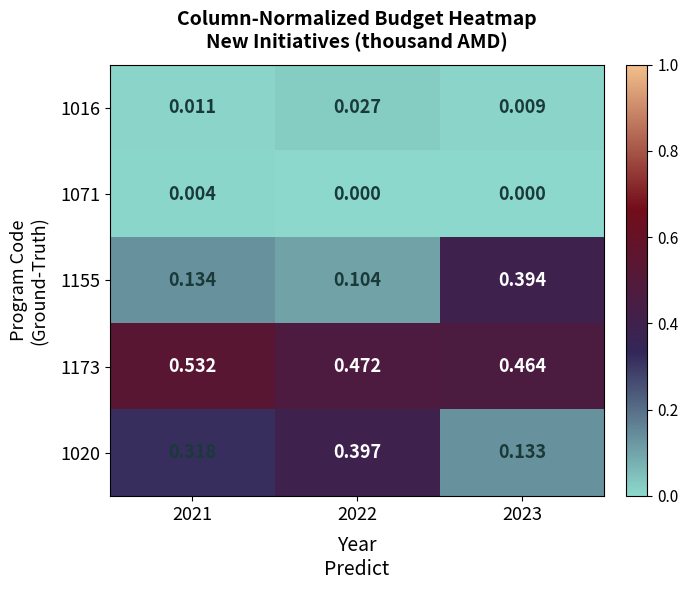

Is the value of 1016 at 2021 greater than the value of 1071 at 2022?

Yes